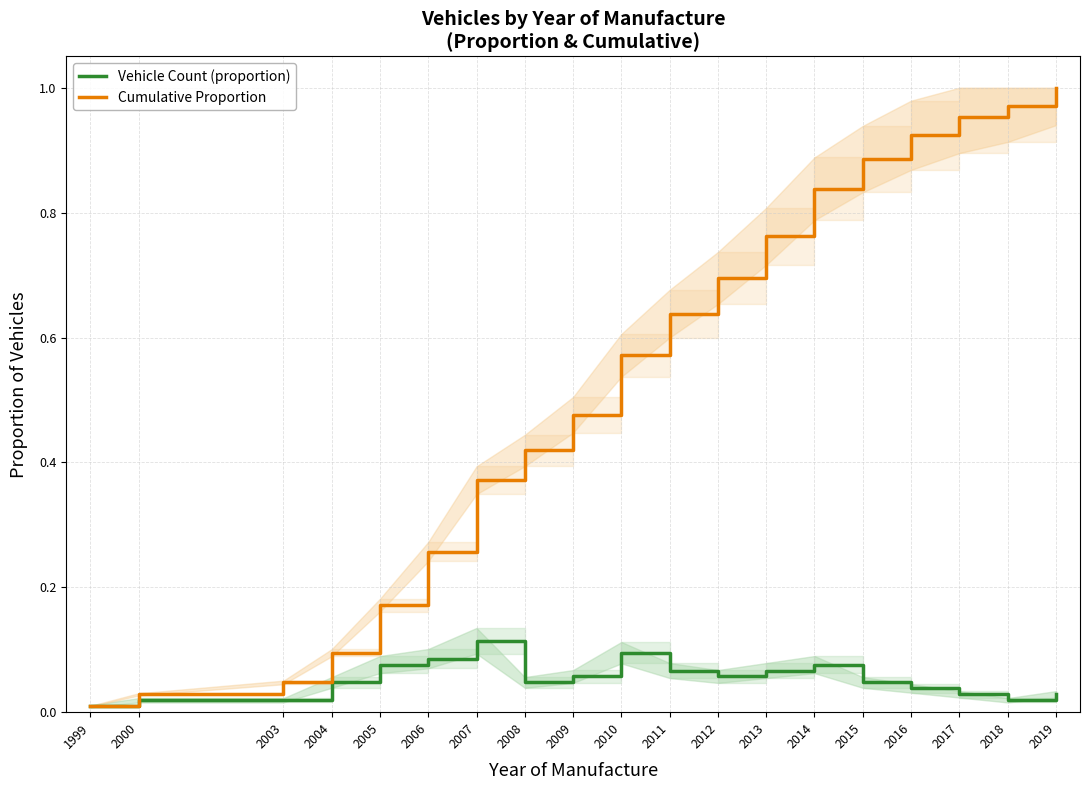

Between 2009 and 2016, which is larger?

2009